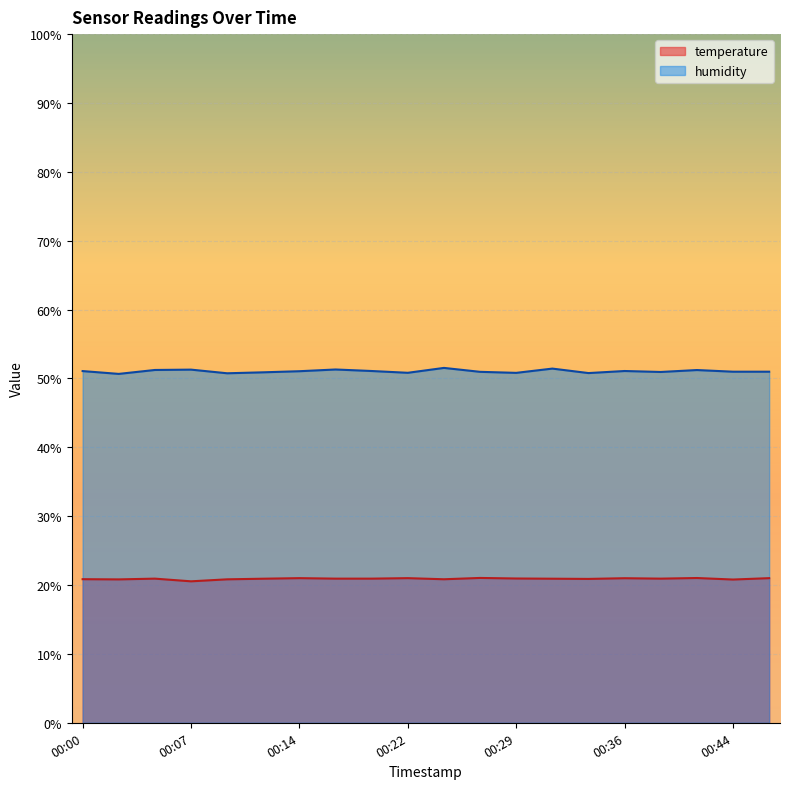

Which category has the lowest value across all series?

00:07